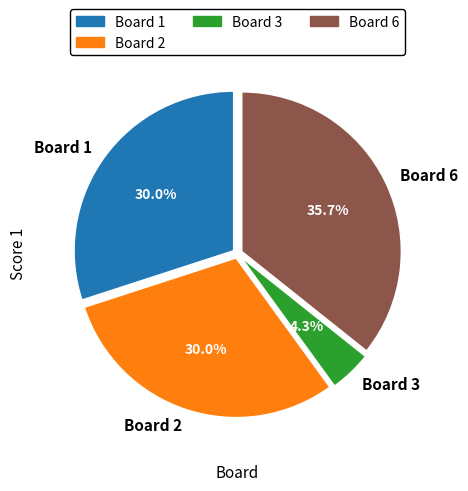

Does any single category account for the majority?

No